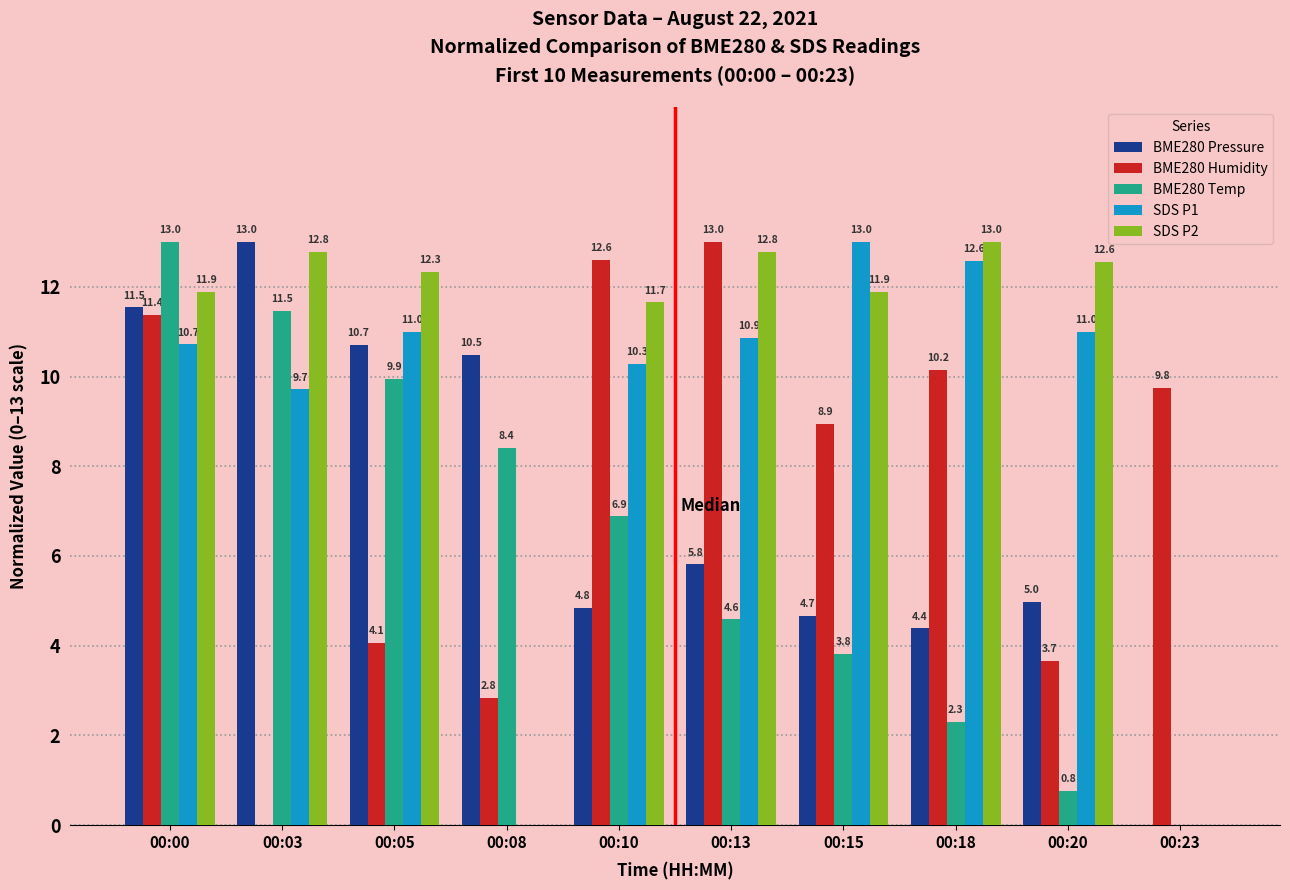

Between 00:05 and 00:13, which series saw the biggest shift?

BME280 Humidity